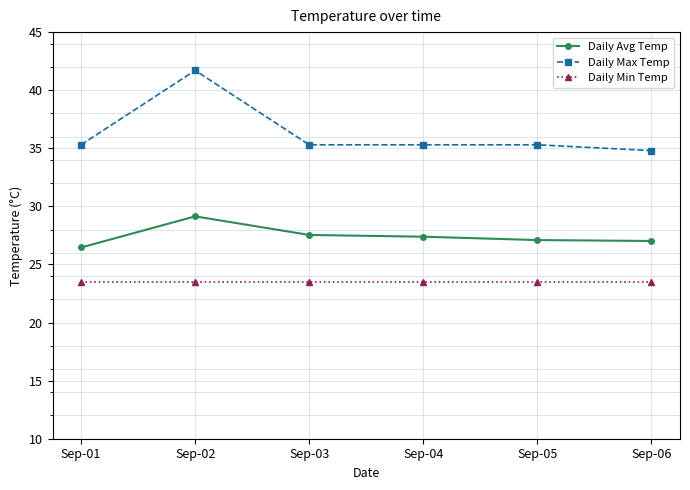

How many lines are shown in the chart?

3